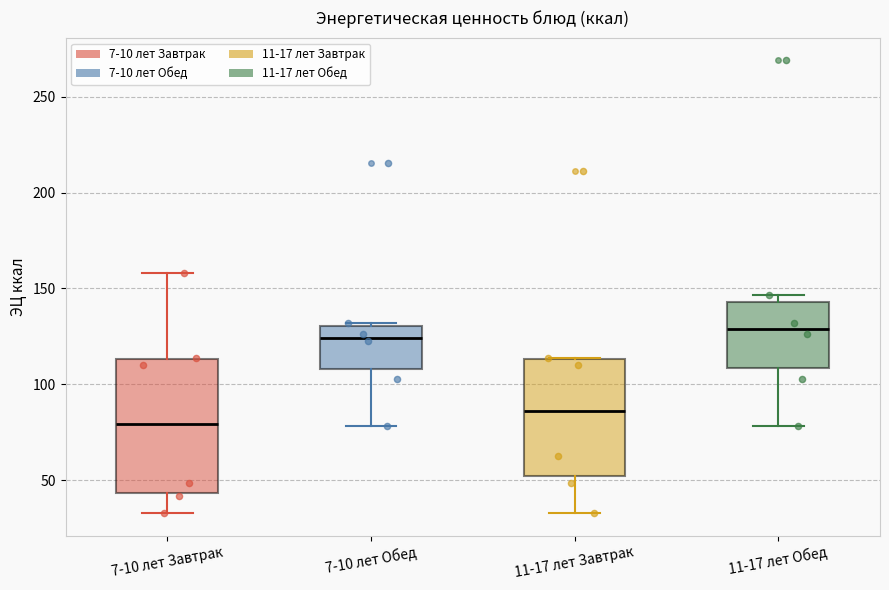

Comparing the boxes themselves (not the whiskers), which one is the tallest?

7-10 лет Завтрак